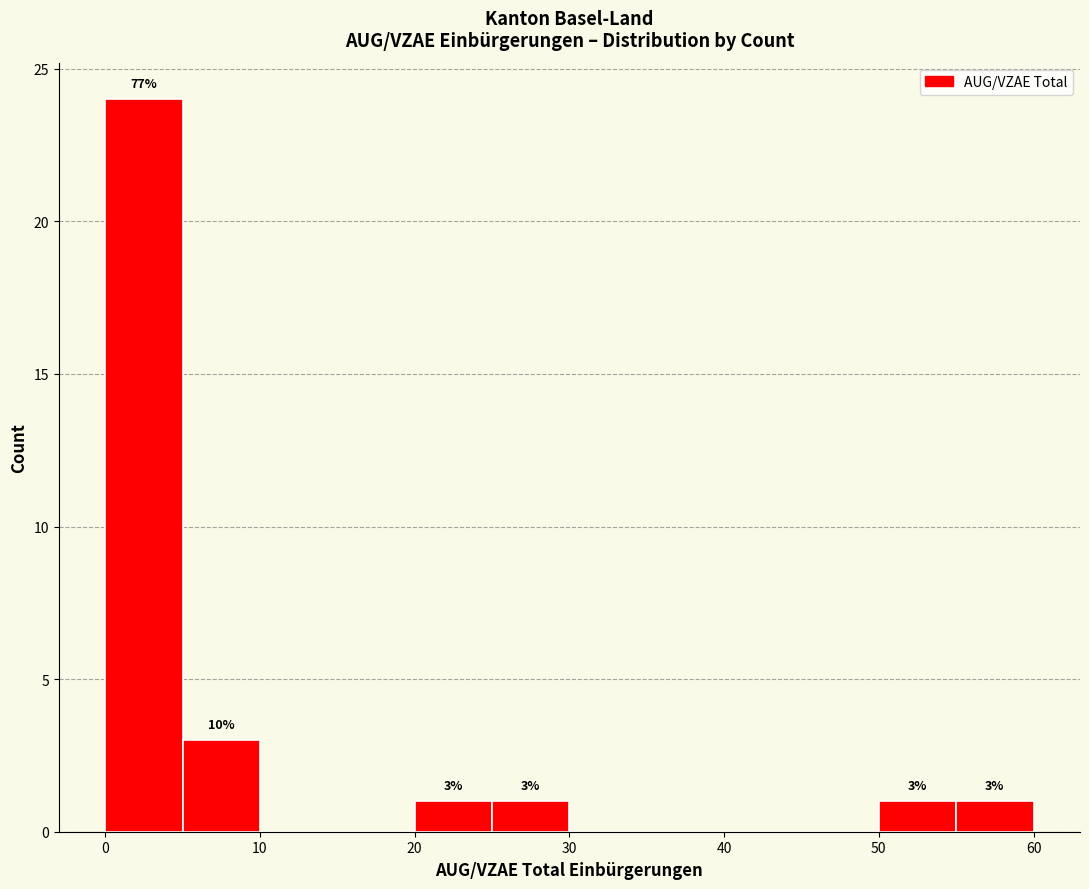

Over which range of the x-axis is the bar tallest?

0 to 5